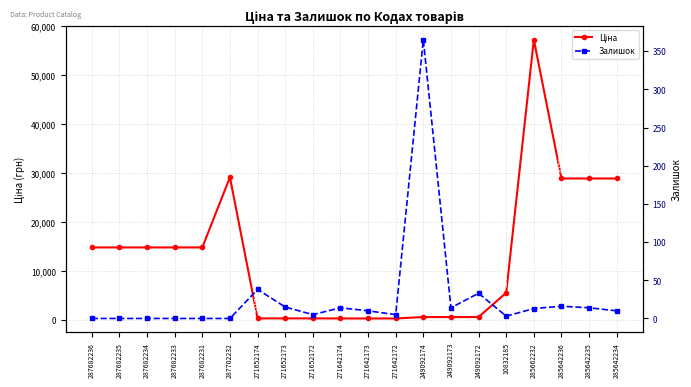

Does the chart display data point markers on the line(s)?

Yes